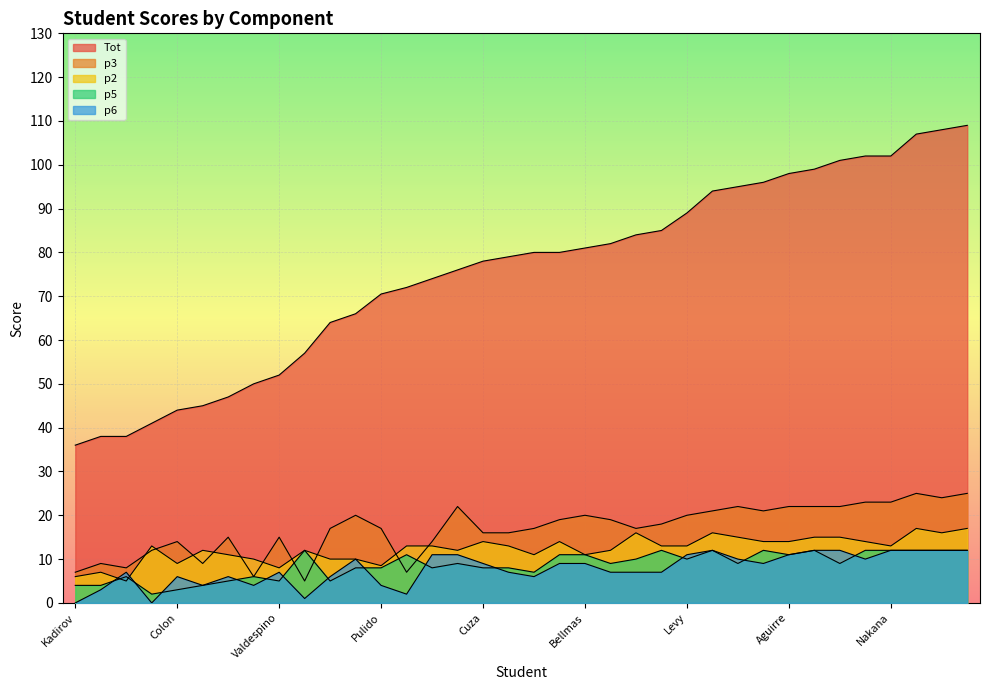

Does the chart display data point markers on the line(s)?

No